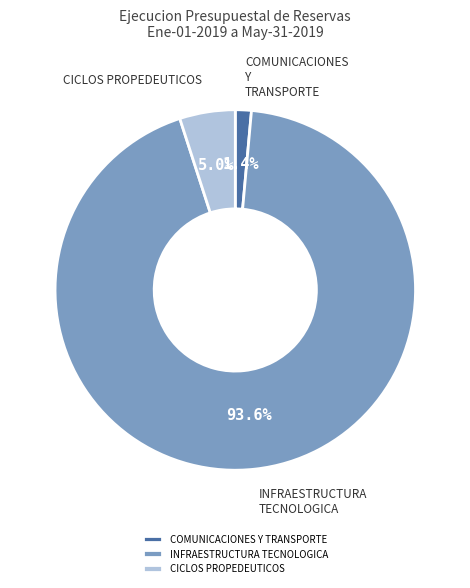

To the nearest percent, what is the combined percentage of CICLOS PROPEDEUTICOS and COMUNICACIONES Y TRANSPORTE?

6%